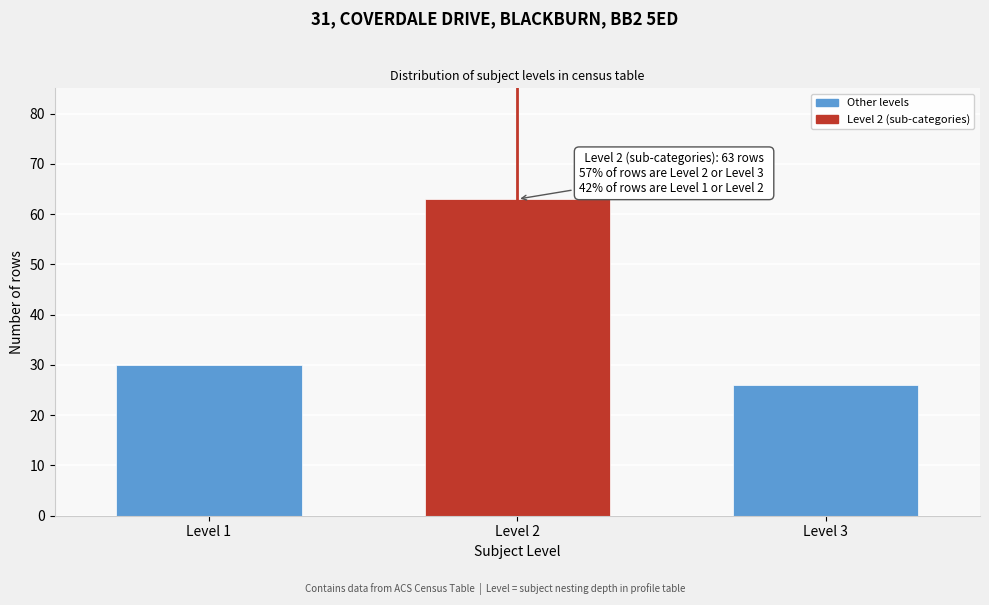

Reading left to right, extract all data points from this chart.

Level 1=30	Level 2=63	Level 3=26